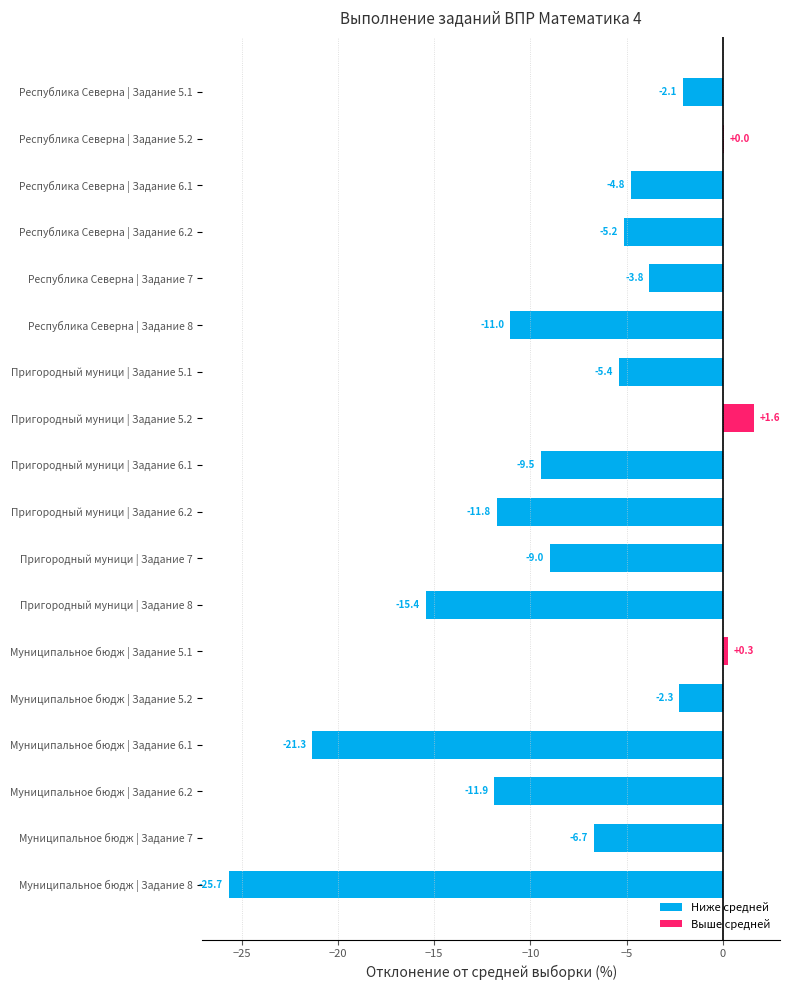

What is the sum of the values at Пригородный муници | Задание 6.1 and Пригородный муници | Задание 5.1?

-14.9